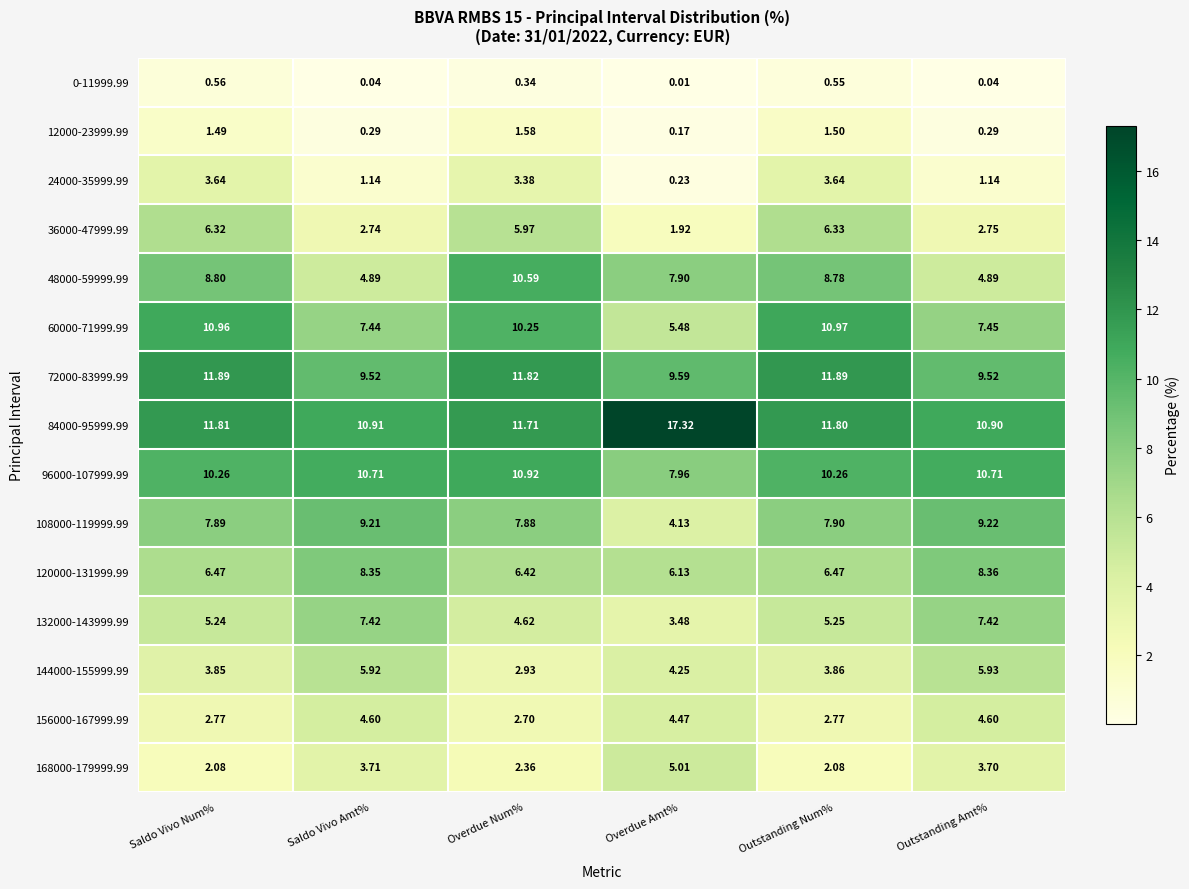

Is the value of 108000-119999.99 at Saldo Vivo Num% greater than the value of 0-11999.99 at Outstanding Num%?

Yes